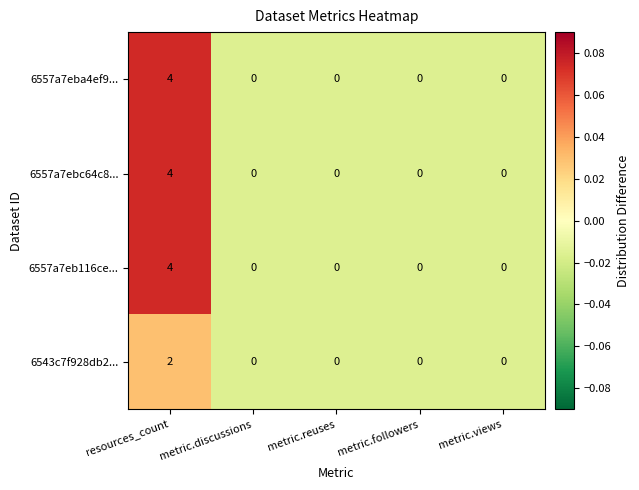

What is the total value across all series at resources_count?

14